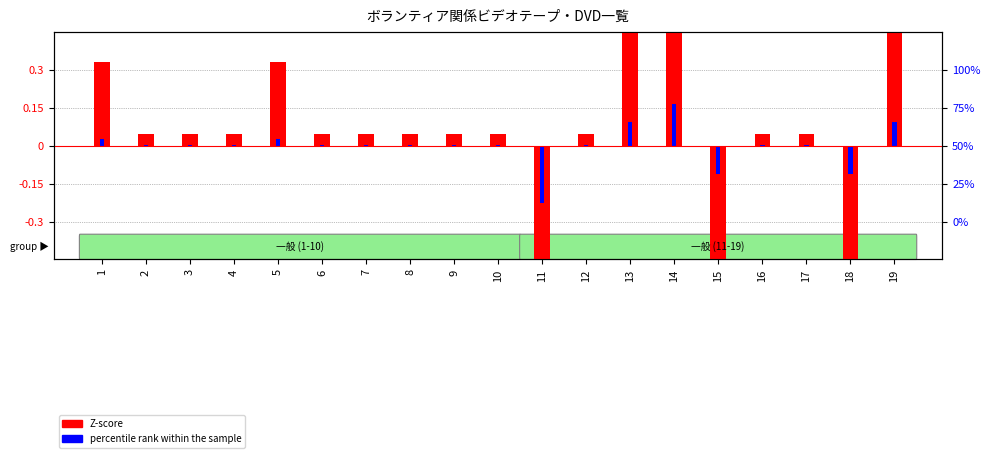

Is the value of percentile rank within the sample at 18 greater than the value of Z-score at 2?

No